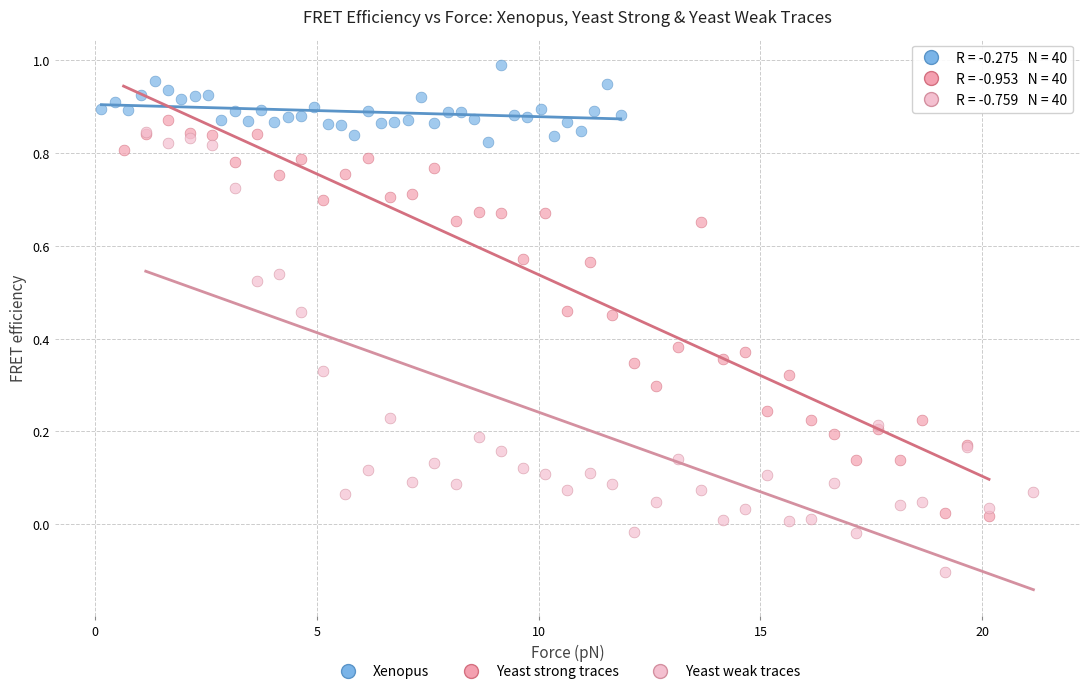

Which series reaches the minimum Y coordinate?

Yeast weak traces